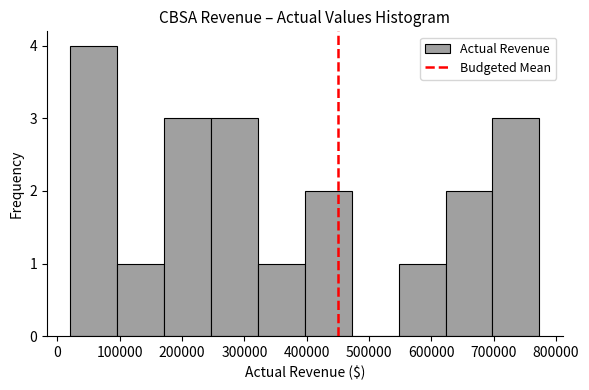

How tall is the bar that spans 400000 to 470000 on the x-axis? Neither the bar edges nor the heights are printed on the chart, so give them approximately, as read against the axes.

2